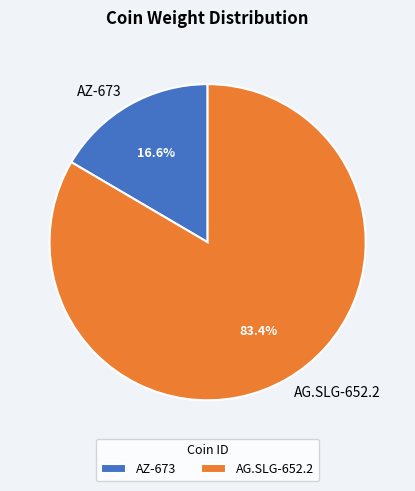

Count the number of slices in the pie.

2